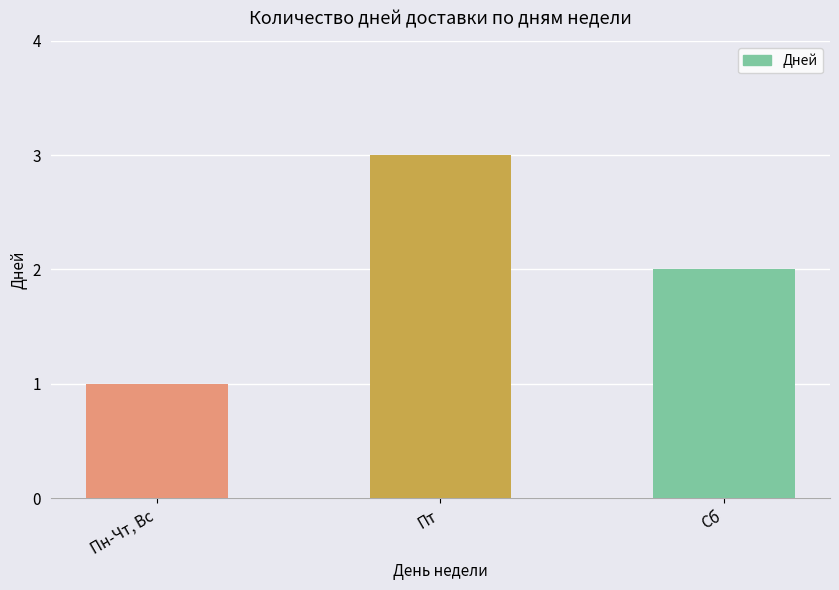

The value at Пн-Чт, Вс is 1. True or false?

True